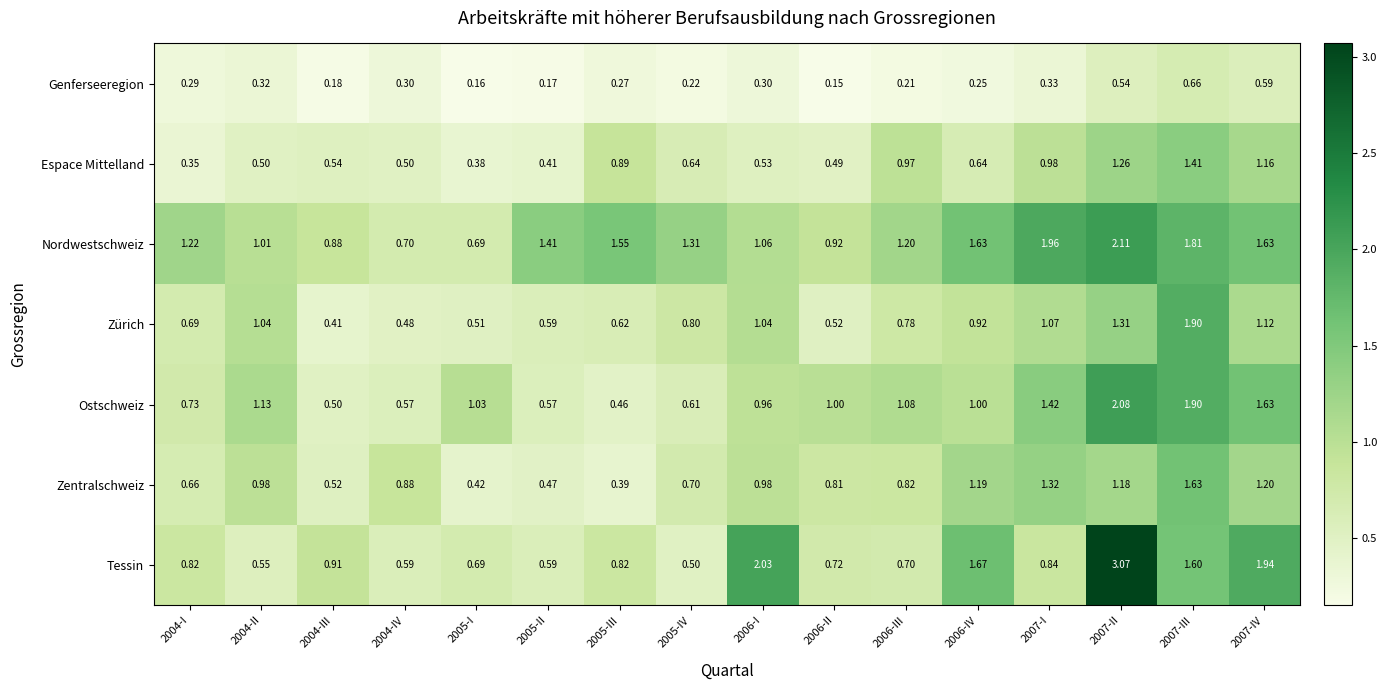

Which series changed the most between 2006-I and 2006-II?

Tessin